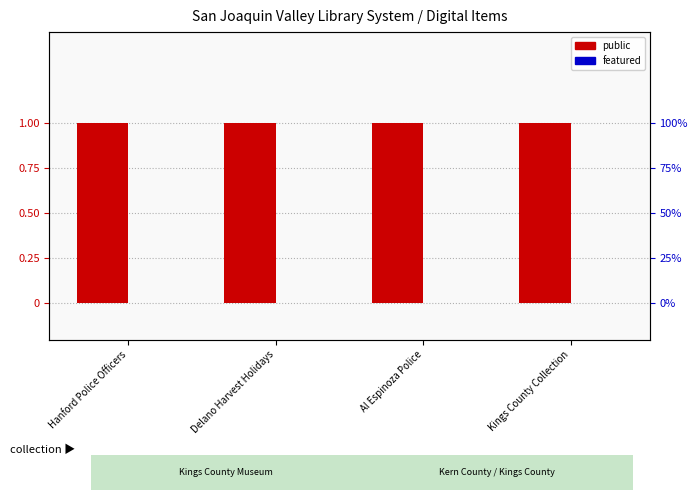

Read the public value at Delano Harvest Holidays.

1